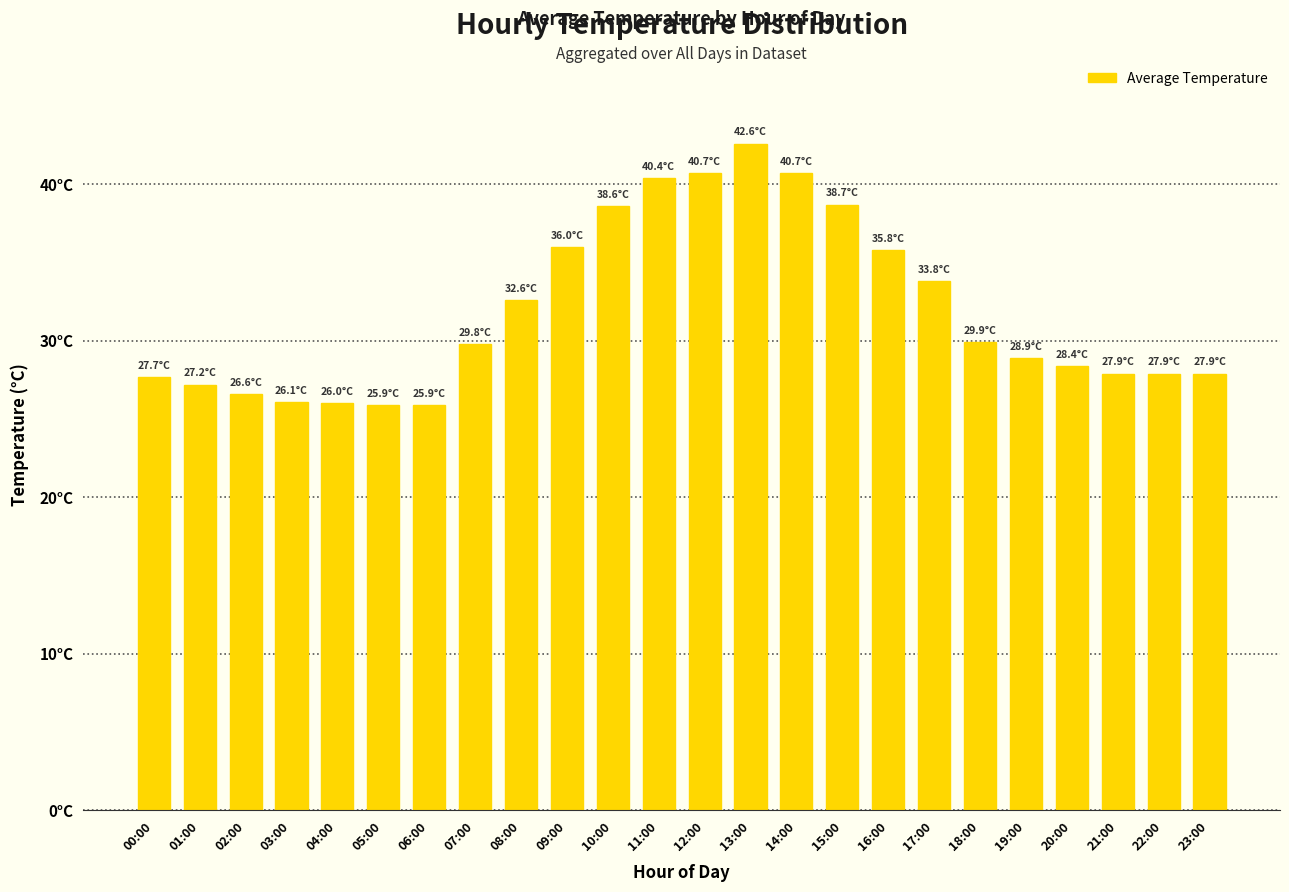

Are the bars horizontal?

No